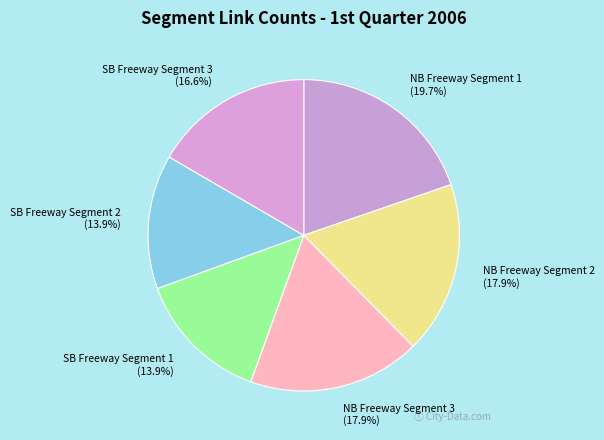

True or false: NB Freeway Segment 2 accounts for 18% of the total.

True